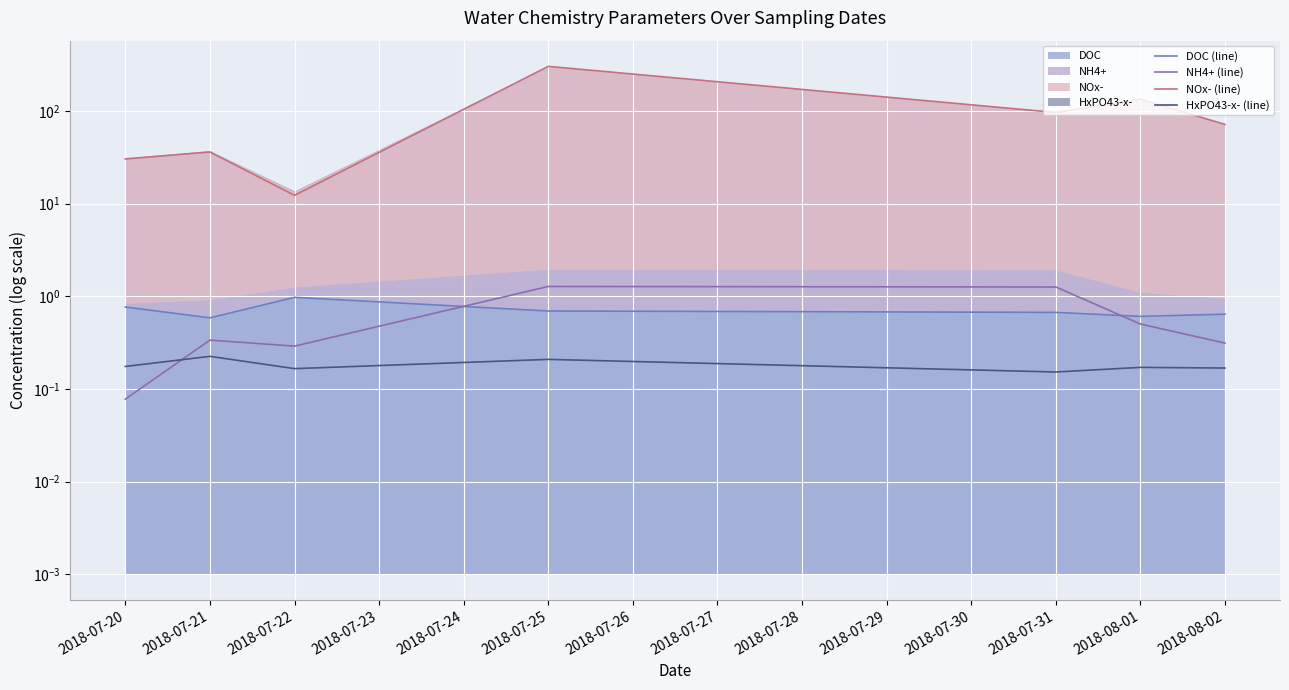

Reading right to left, list all the values displayed in this chart.

DOC (line): 0.6	0.6	0.7	0.7	1.0	0.6	0.8
NH4+ (line): 0.3	0.5	1.3	1.3	0.3	0.3	0.1
NOx- (line): 71.3	133.5	95.9	301.5	12.3	36.0	30.2
HxPO43-x- (line): 0.2	0.2	0.2	0.2	0.2	0.2	0.2